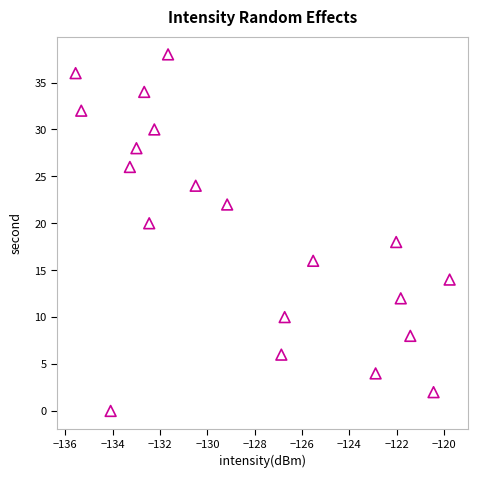

What is the range of Y values (max minus min)?

38